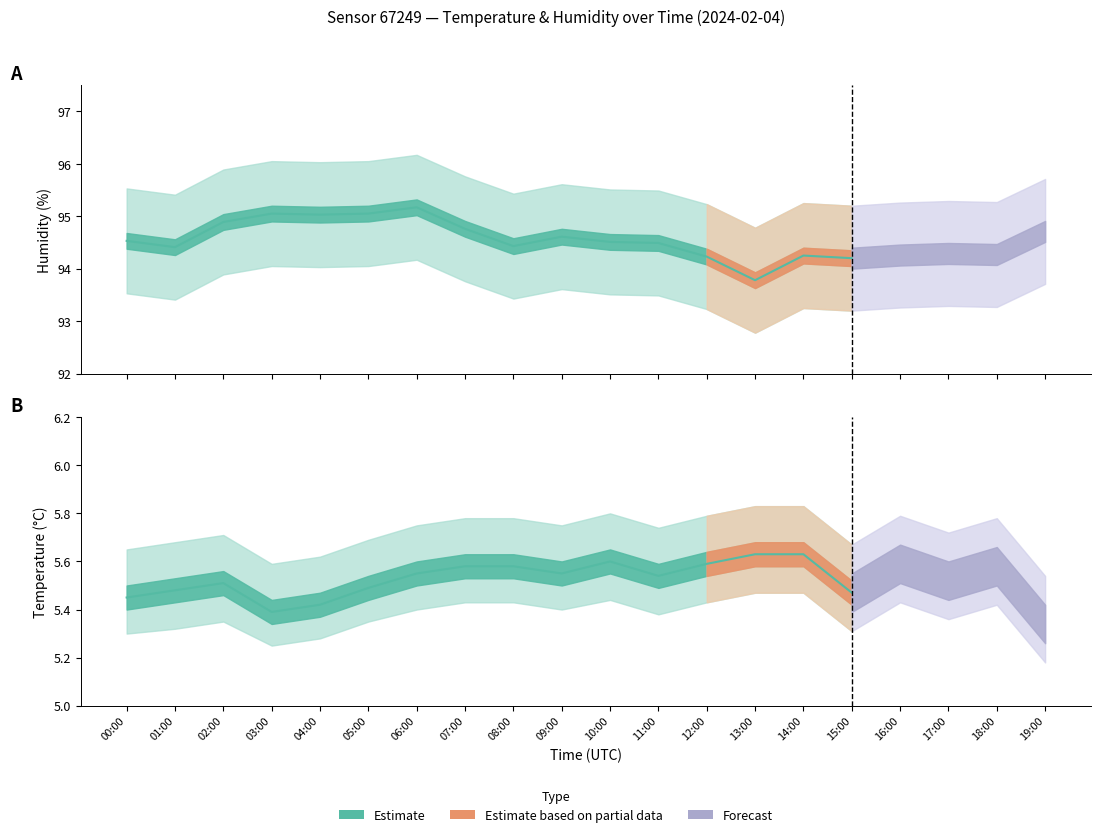

Rank the series at 13:00 from lowest to highest value.

temperature_low, temperature, temperature_high, humidity_low, humidity, humidity_high